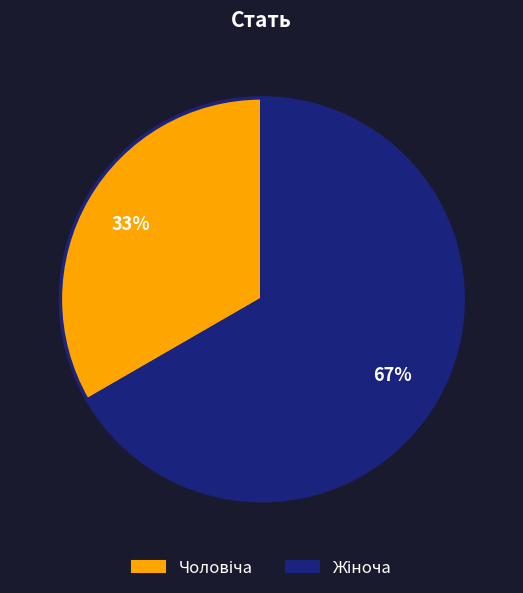

How many slices are in this pie chart?

2